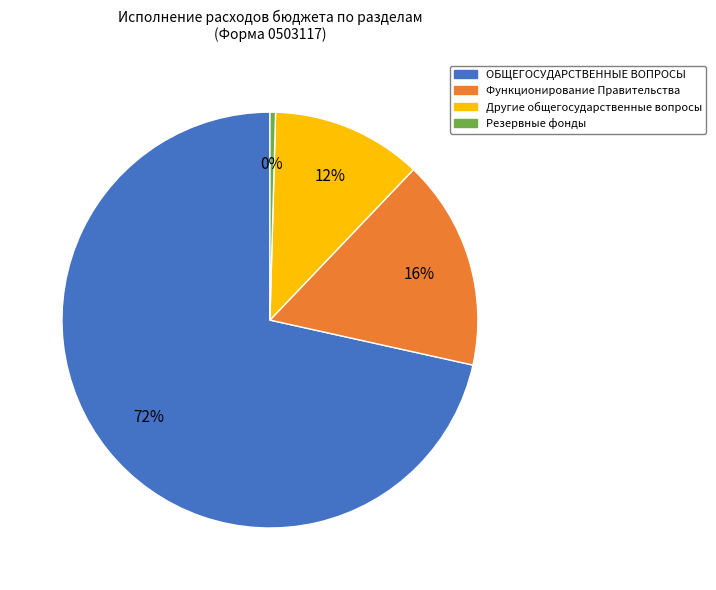

What is the majority slice?

ОБЩЕГОСУДАРСТВЕННЫЕ ВОПРОСЫ